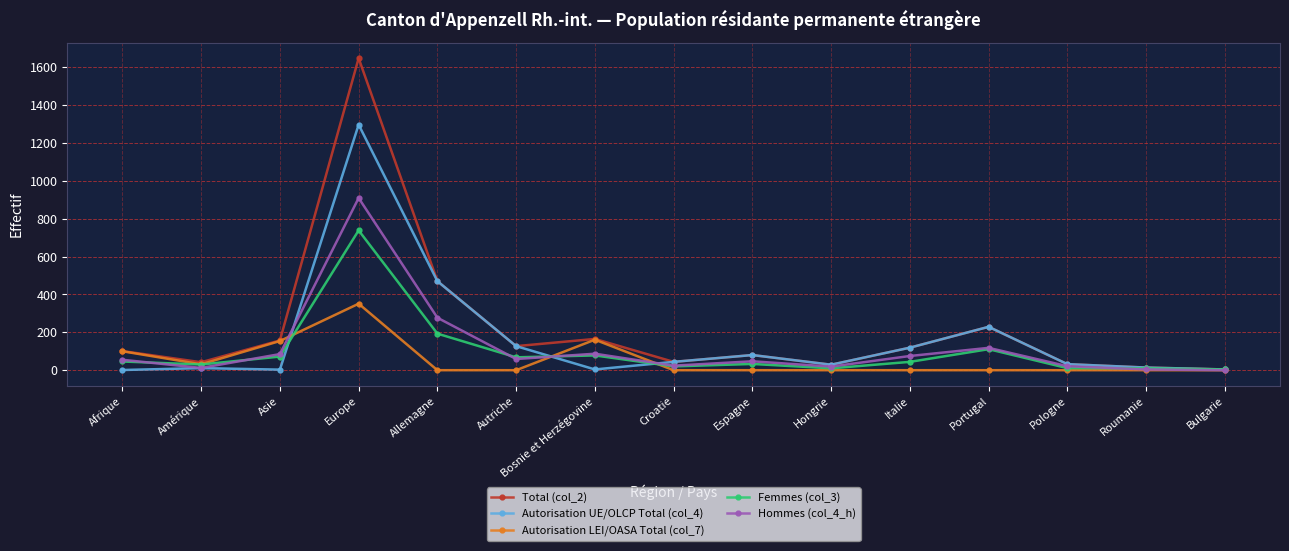

Rank the series by their maximum value, from highest to lowest.

Total (col_2), Autorisation UE/OLCP Total (col_4), Hommes (col_4_h), Femmes (col_3), Autorisation LEI/OASA Total (col_7)